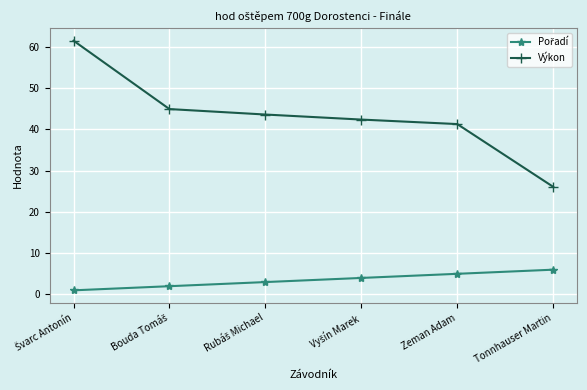

What position from the left is Tonnhauser Martin?

6